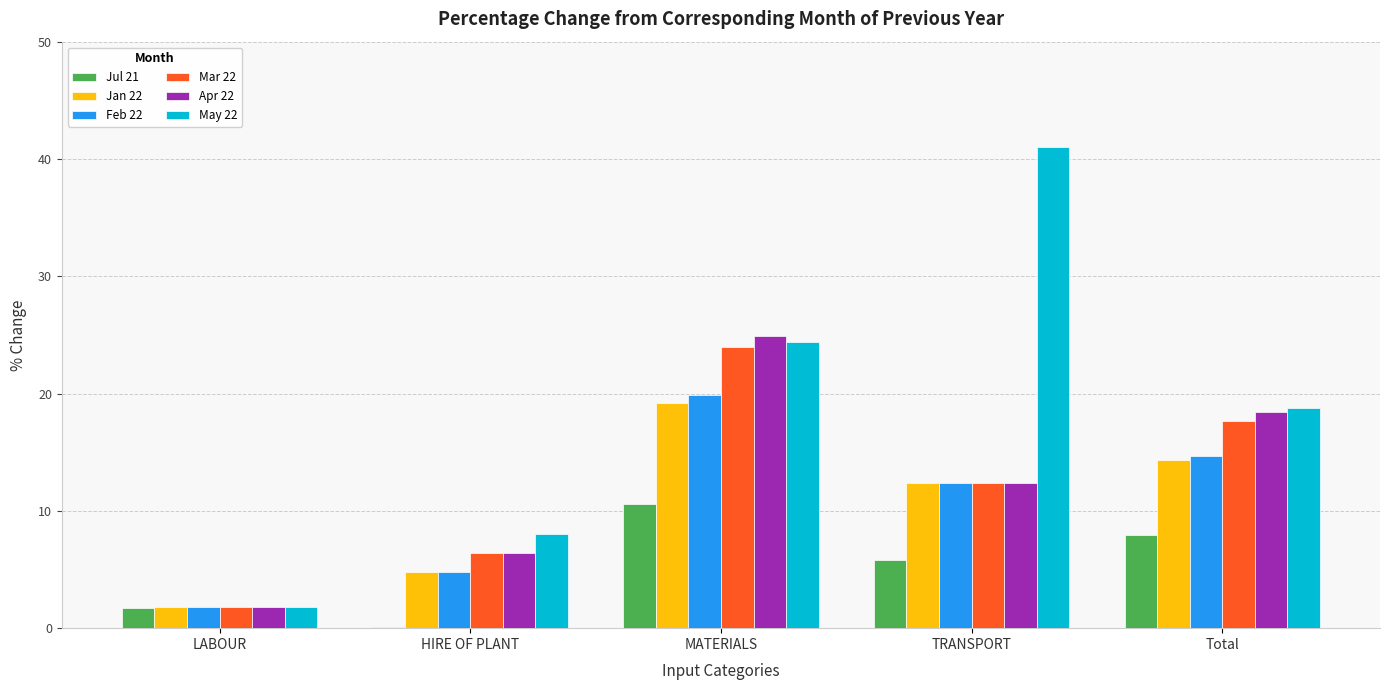

At which category is the sum across all series the highest?

MATERIALS